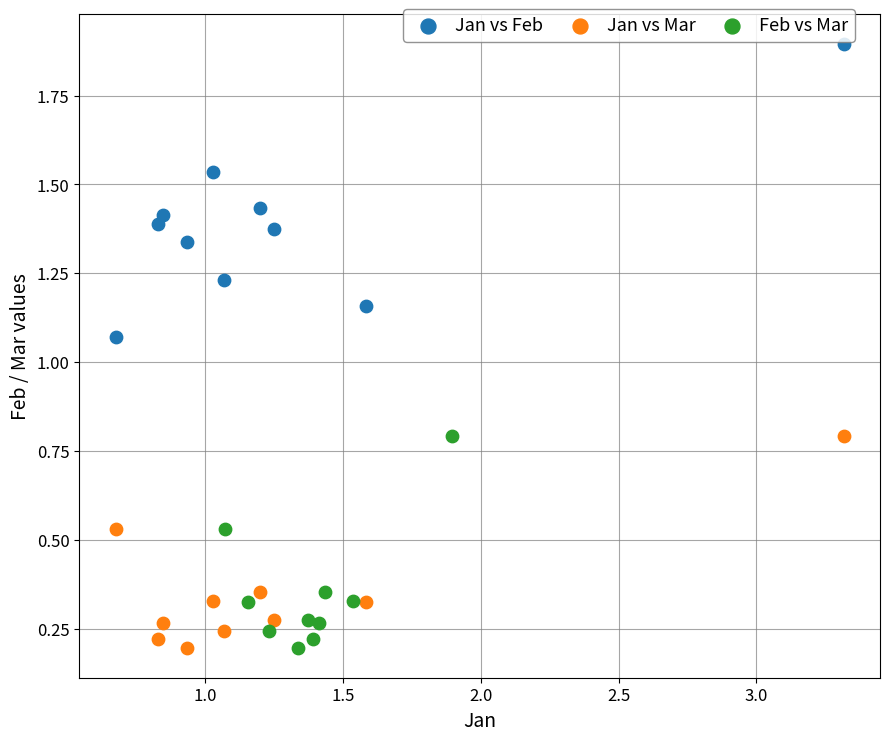

Which series has the widest spread of Y values?

Jan vs Feb